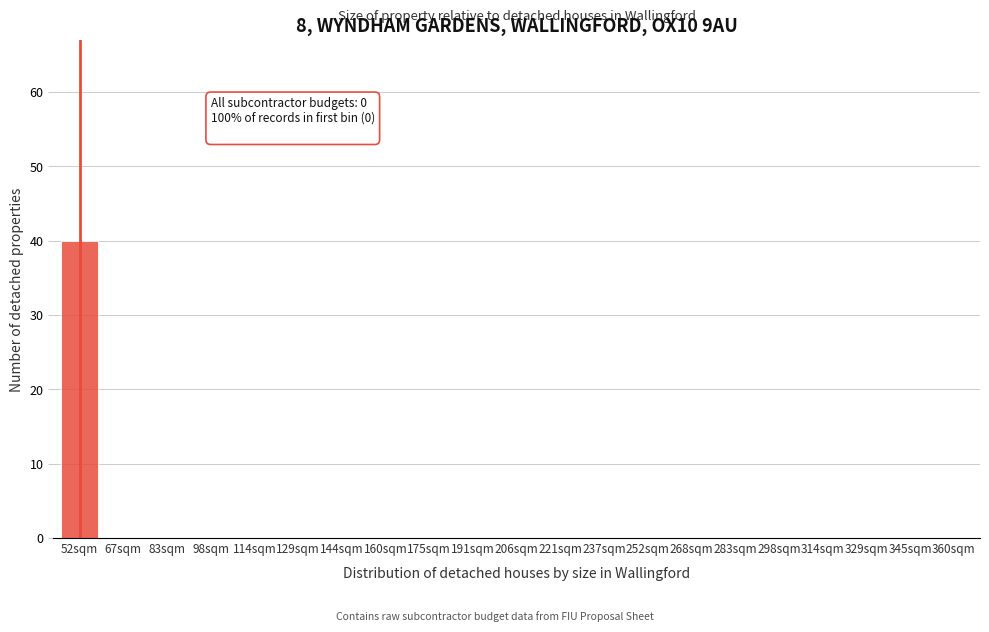

Reading right to left, extract all data points from this chart.

360sqm=0	345sqm=0	329sqm=0	314sqm=0	298sqm=0	283sqm=0	268sqm=0	252sqm=0	237sqm=0	221sqm=0	206sqm=0	191sqm=0	175sqm=0	160sqm=0	144sqm=0	129sqm=0	114sqm=0	98sqm=0	83sqm=0	67sqm=0	52sqm=40